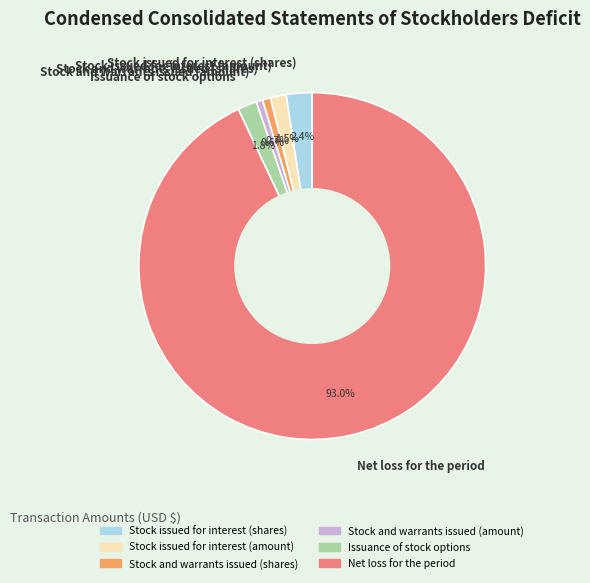

To the nearest percent, what is the average slice percentage?

17%